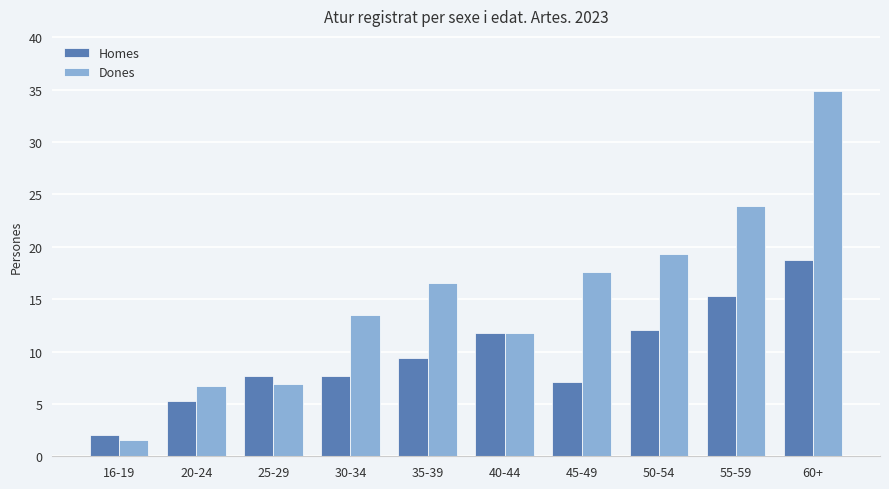

How many categories are shown in the chart?

10